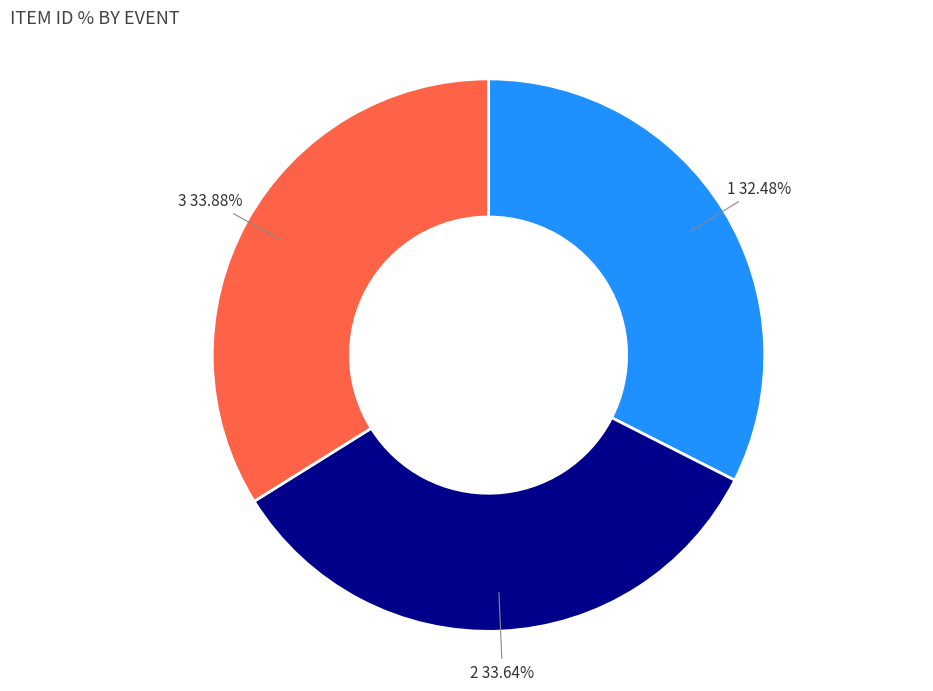

Is there a majority slice in this chart?

No